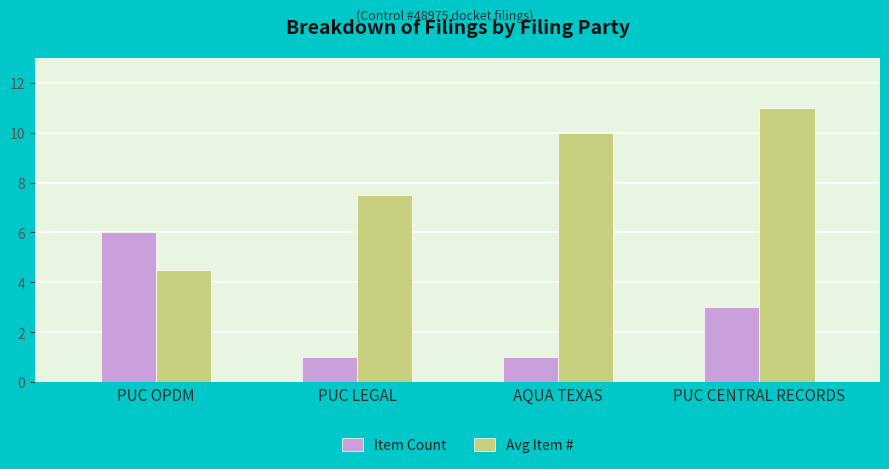

What are all the series names shown in the legend?

Item Count, Avg Item #